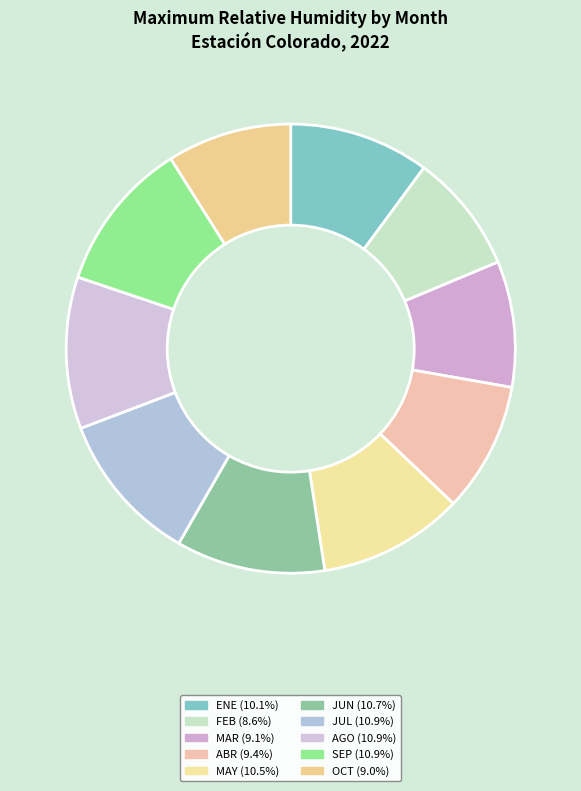

How many segments does this pie chart have?

10